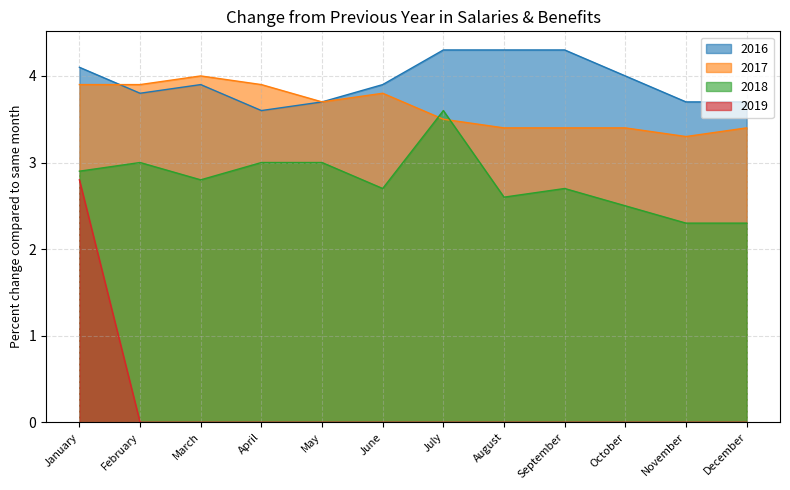

Which series changed the most between June and November?

2017